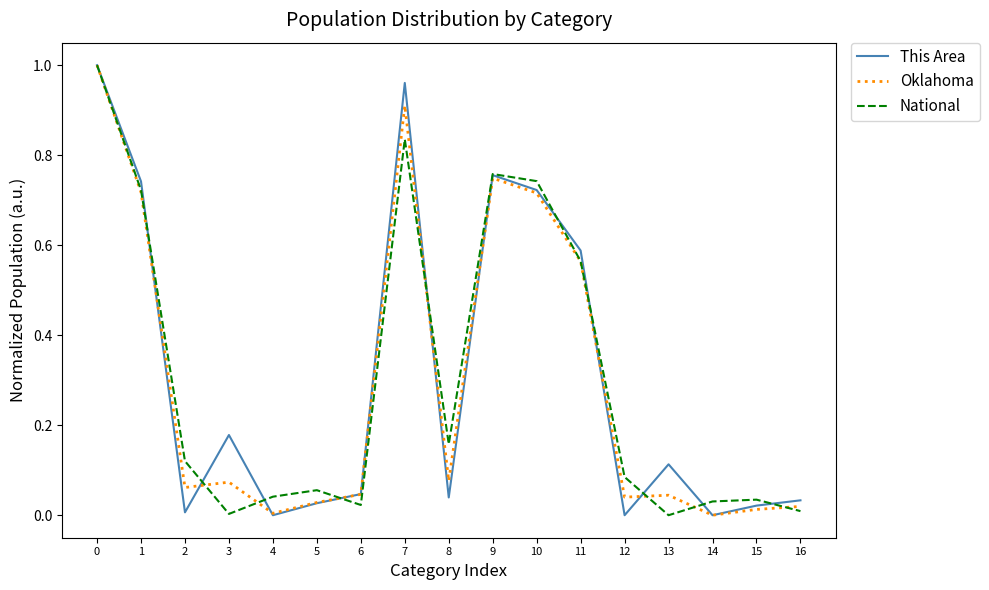

Between 9 and 16, which series saw the biggest shift?

National